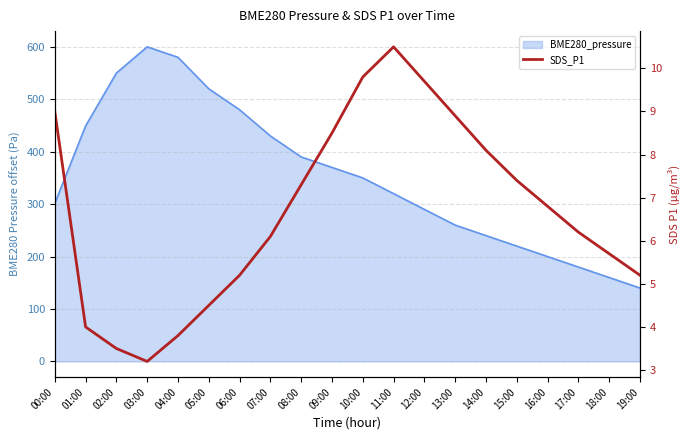

Where does the data first go above 6?

00:00